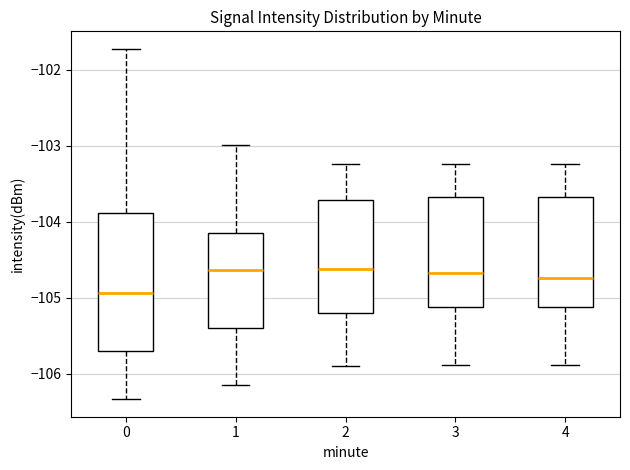

Reading left to right, read every box against the y-axis: the position of its median line, the range the box covers, and the ends of its whiskers. The values are not printed on the chart, so give them approximately, as read against the axis.

0: median -104.9, box -105.7 to -103.9, whiskers -106.3 to -101.7
1: median -104.6, box -105.4 to -104.1, whiskers -106.1 to -103.0
2: median -104.6, box -105.2 to -103.7, whiskers -105.9 to -103.2
3: median -104.7, box -105.1 to -103.7, whiskers -105.9 to -103.2
4: median -104.7, box -105.1 to -103.7, whiskers -105.9 to -103.2